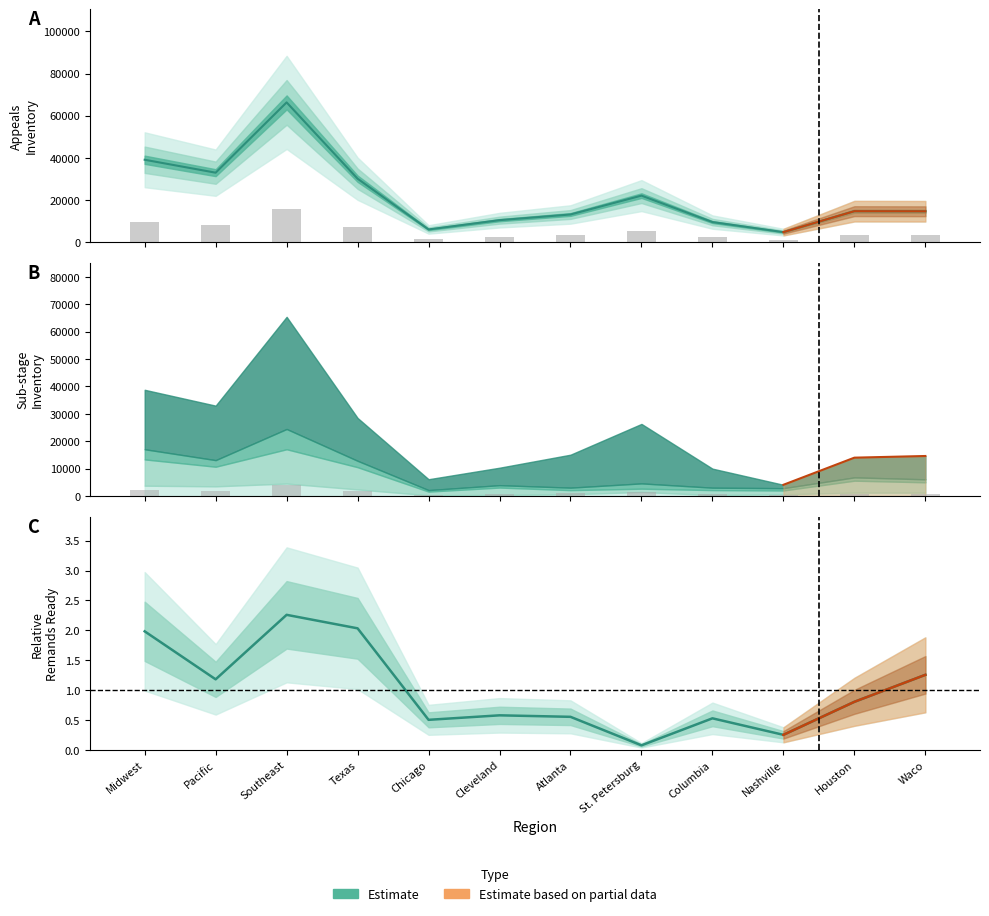

At how many categories does at least one series exceed 28581?

4